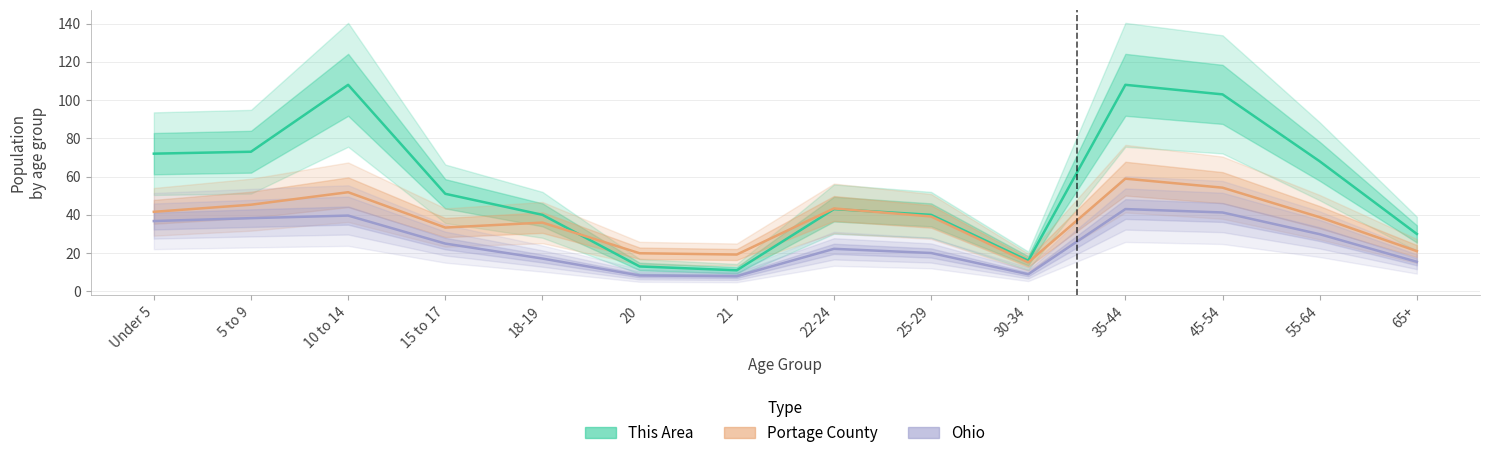

Reading left to right, list all the values displayed in this chart.

This Area: Under 5=72.0	5 to 9=73.0	10 to 14=108.0	15 to 17=51.0	18-19=40.0	20=13.0	21=11.0	22-24=43.0	25-29=40.0	30-34=16.0	35-44=108.0	45-54=103.0	55-64=68.0	65+=30.0
Portage County: Under 5=41.6	5 to 9=45.3	10 to 14=51.8	15 to 17=33.4	18-19=35.9	20=19.9	21=19.2	22-24=43.3	25-29=39.1	30-34=15.1	35-44=58.9	45-54=54.2	55-64=38.8	65+=21.0
Ohio: Under 5=36.7	5 to 9=38.3	10 to 14=39.6	15 to 17=25.0	18-19=17.1	20=8.3	21=7.9	22-24=22.2	25-29=20.0	30-34=8.9	35-44=43.0	45-54=41.2	55-64=29.9	65+=15.4